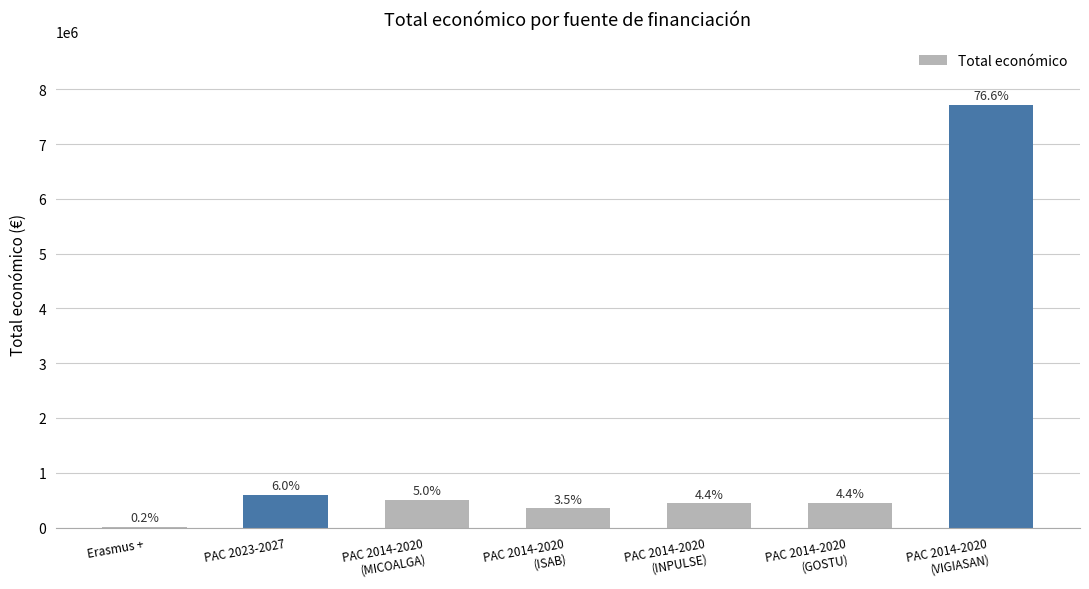

List the labels in order of value, largest first.

PAC 2014-2020
(VIGIASAN), PAC 2023-2027, PAC 2014-2020
(MICOALGA), PAC 2014-2020
(GOSTU), PAC 2014-2020
(INPULSE), PAC 2014-2020
(ISAB), Erasmus +